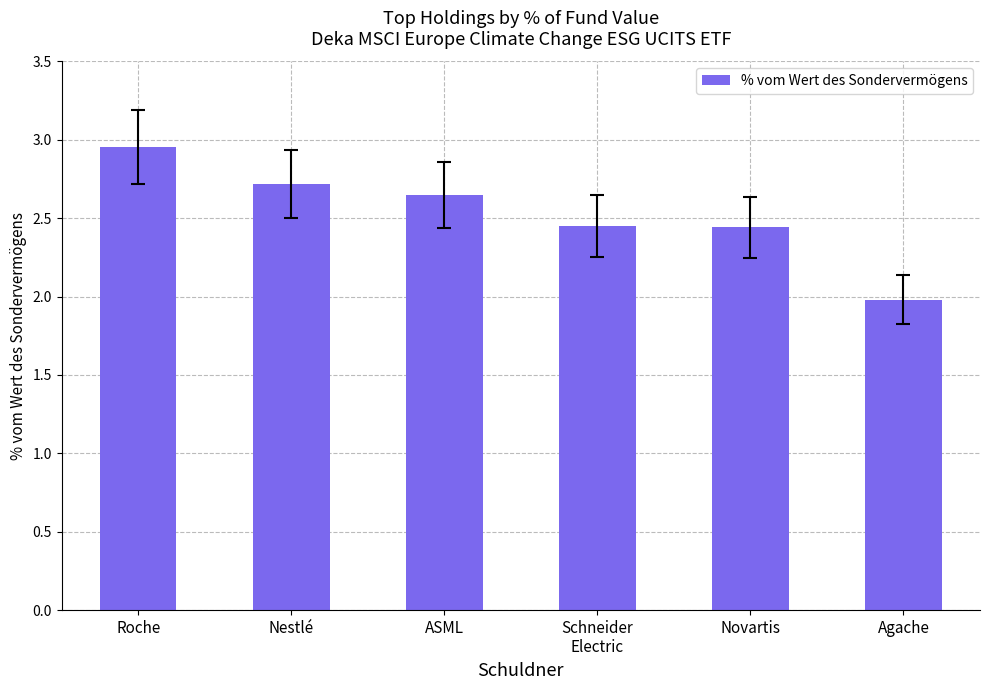

True or false: the data shows 4.4 at Nestlé.

False